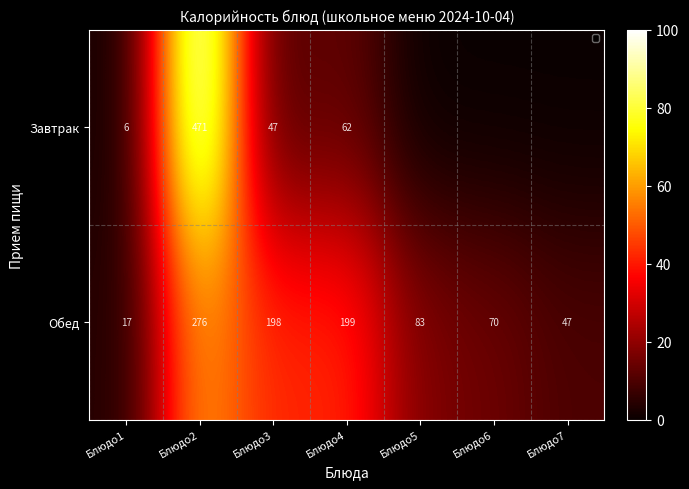

List the series in order of their overall mean, lowest first.

Завтрак, Обед